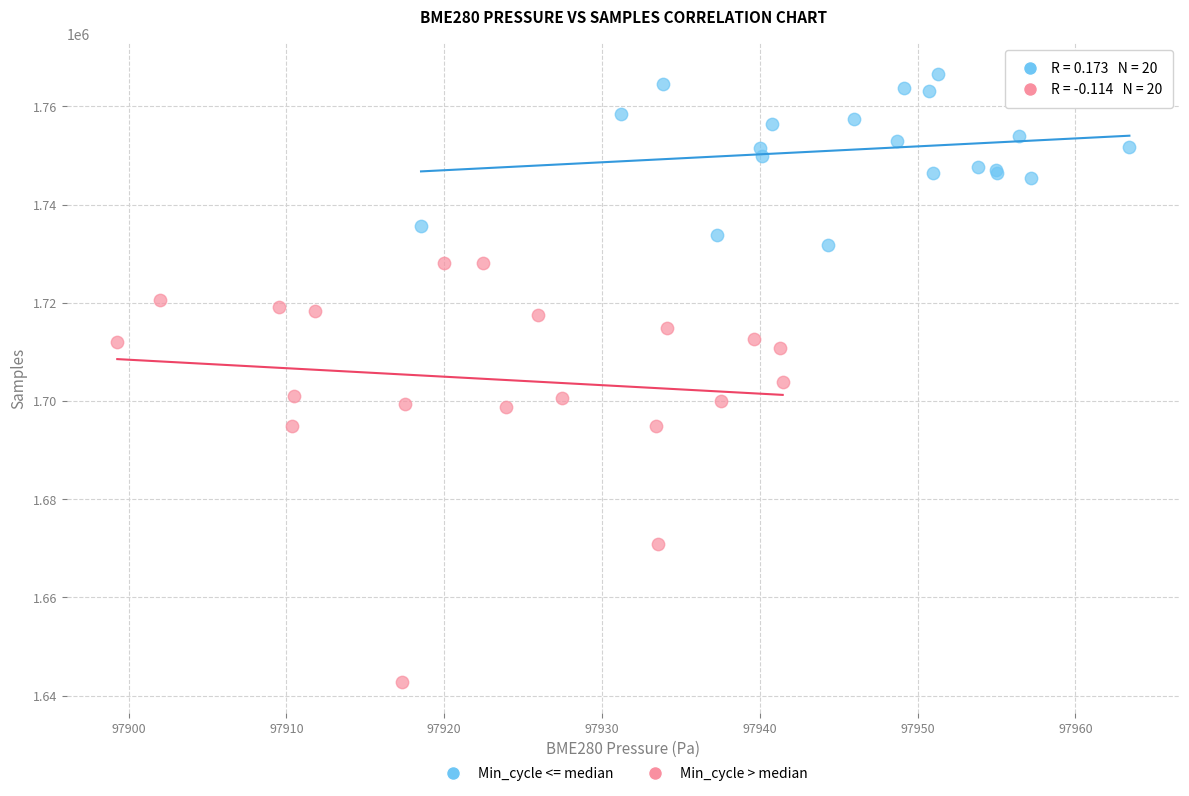

Which series has the widest spread of Y values?

Min_cycle > median